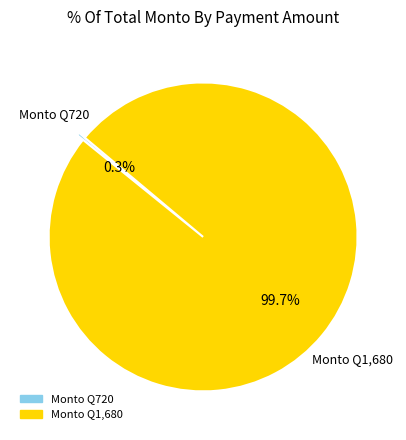

Does any single category account for the majority?

Yes